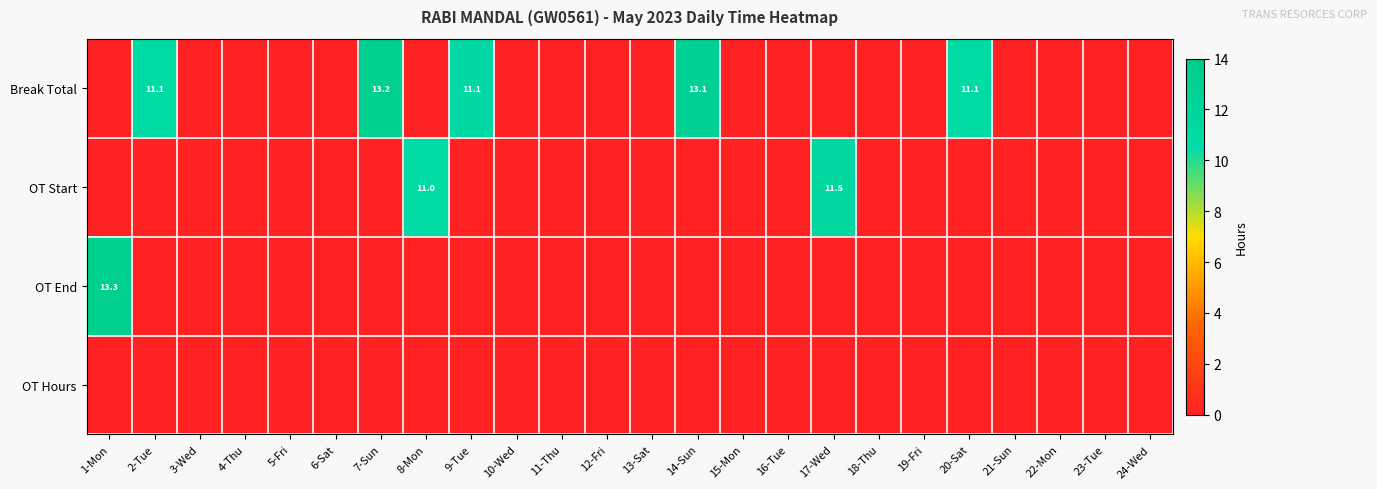

What is the greatest value displayed?

13.3